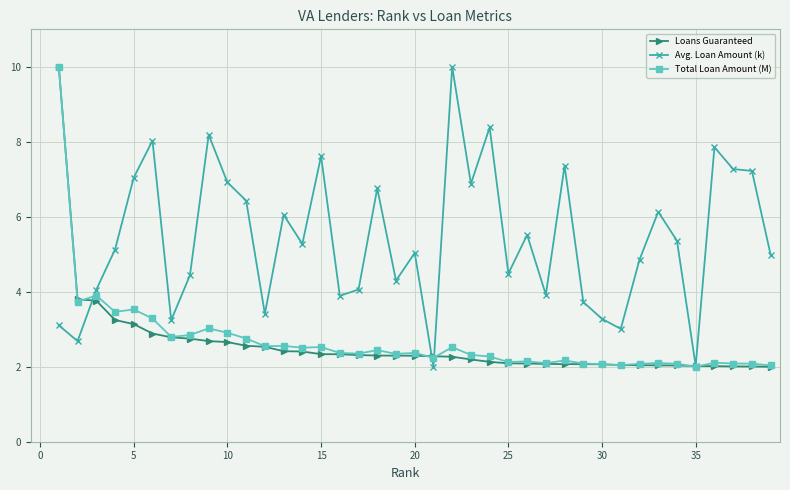

What is the minimum value shown in the chart?

2.0